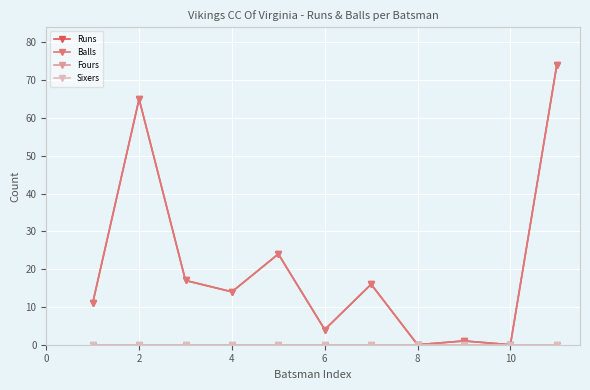

Is this an area chart (filled region under the line)?

No